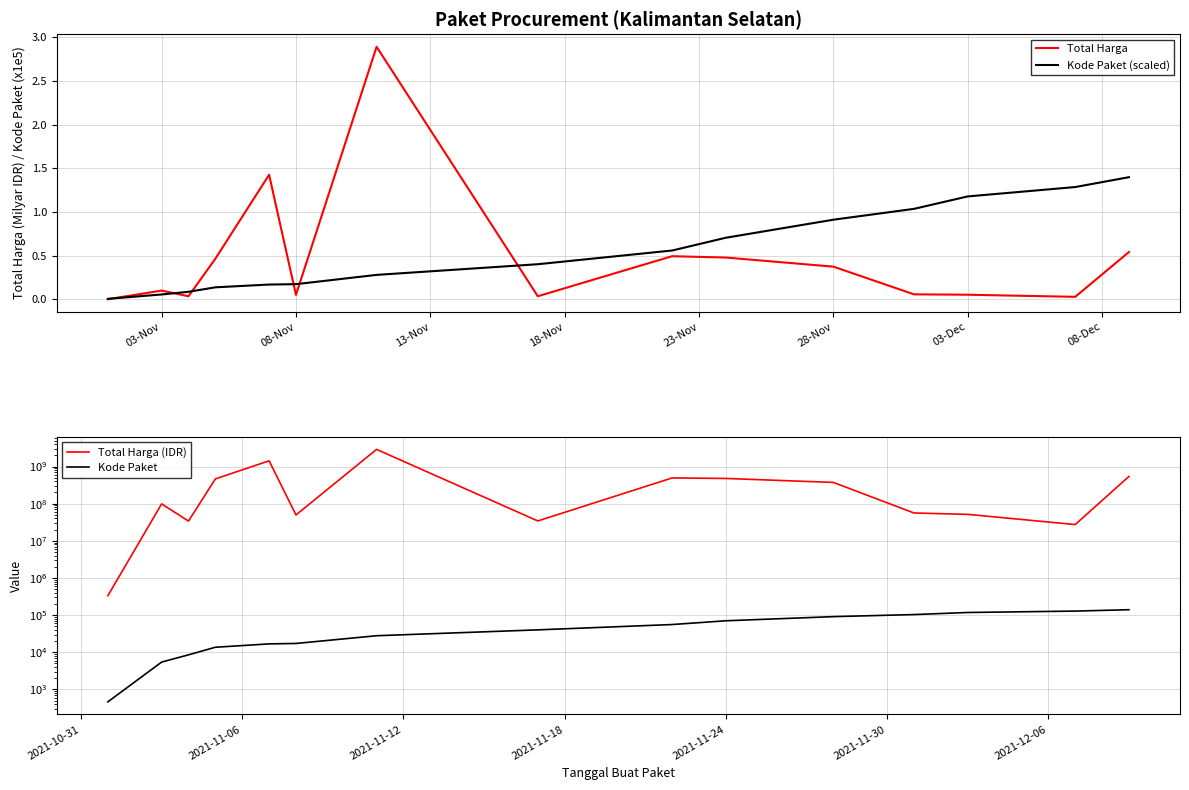

Is it true that Total Harga equals 0.4 at 28-Nov?

True